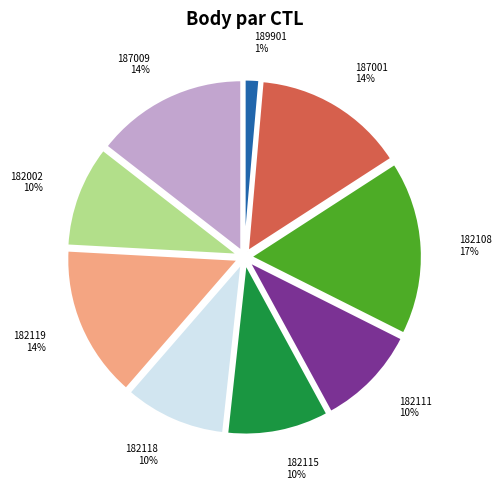

Is the sum of 189901 and 187001 greater than half?

No